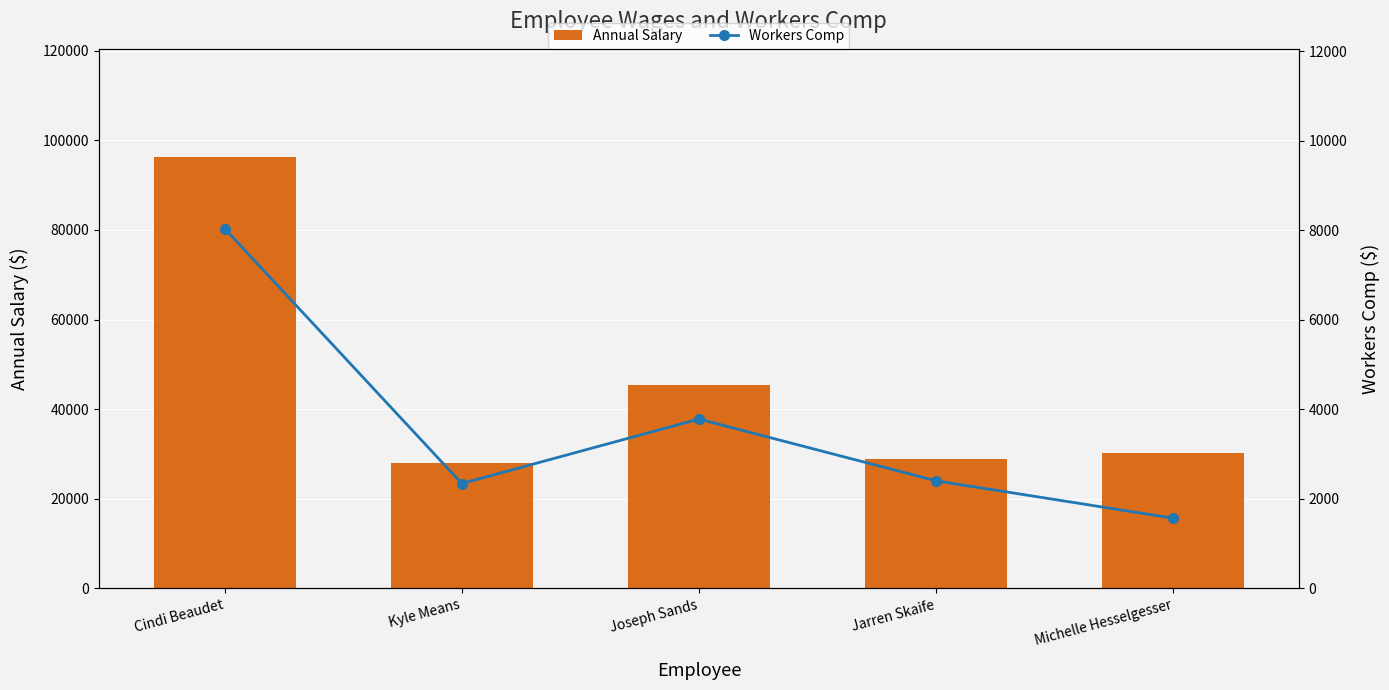

Between Cindi Beaudet and Joseph Sands, which series saw the biggest shift?

Annual Salary